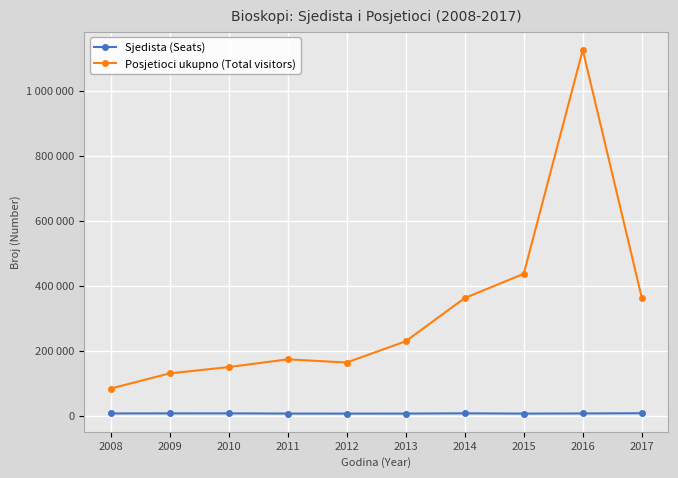

At which category does Posjetioci ukupno (Total visitors) reach its first local valley?

2012